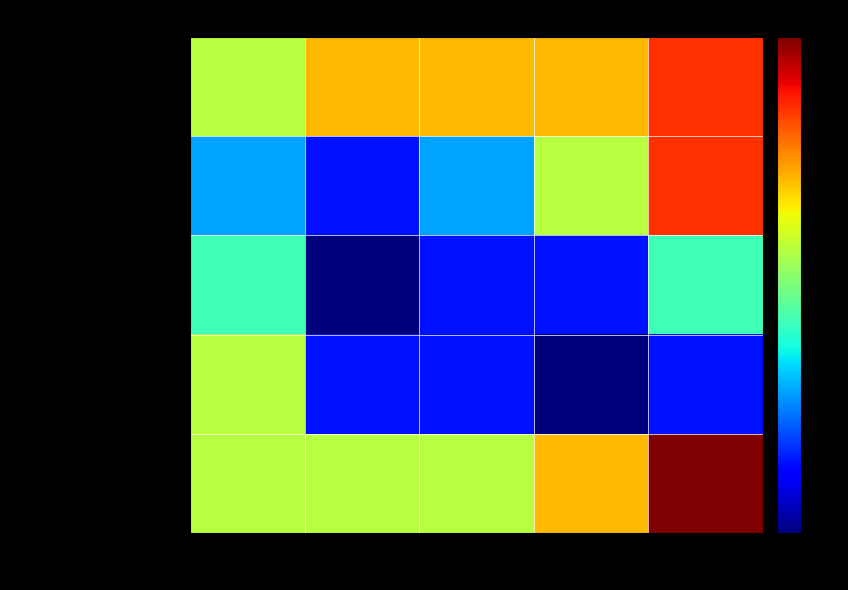

Which series has the largest total across all categories?

Tutoring Program